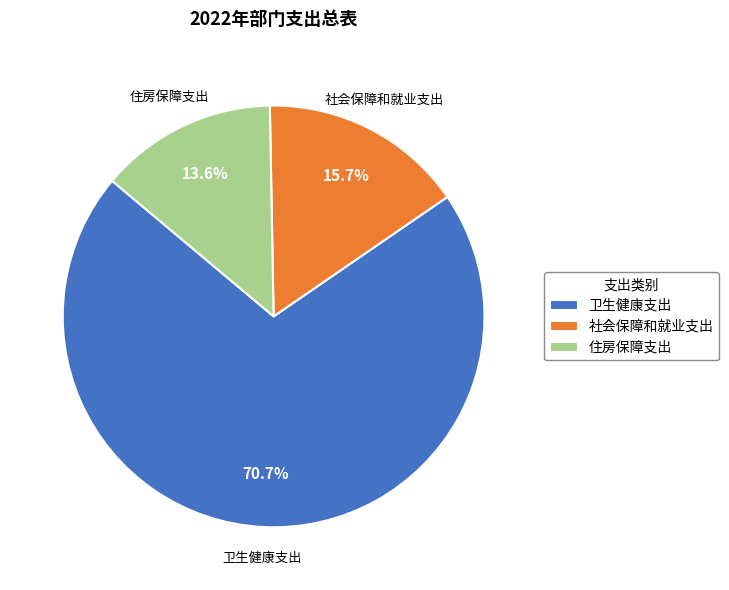

Which category accounts for the majority?

卫生健康支出